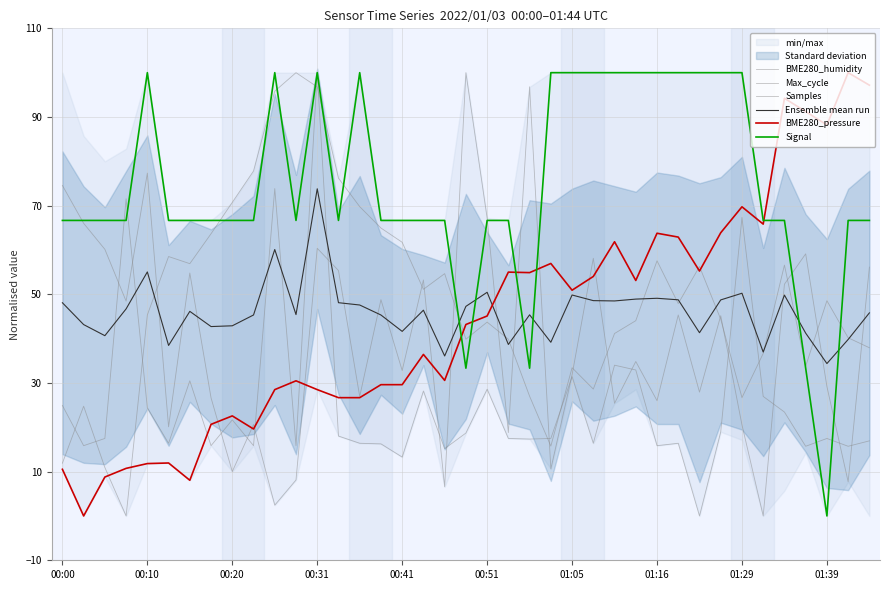

Where is the first local maximum for Max_cycle?

00:31